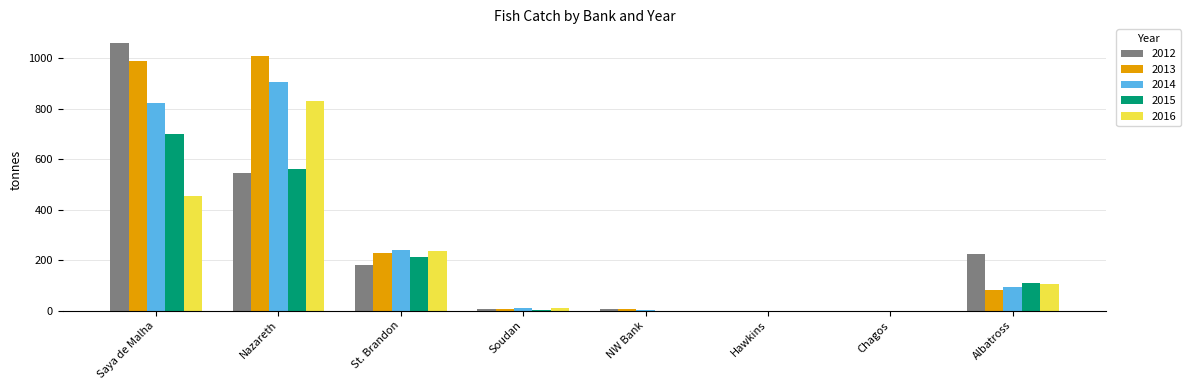

The 2014 series shows 1334 at Saya de Malha. True or false?

False